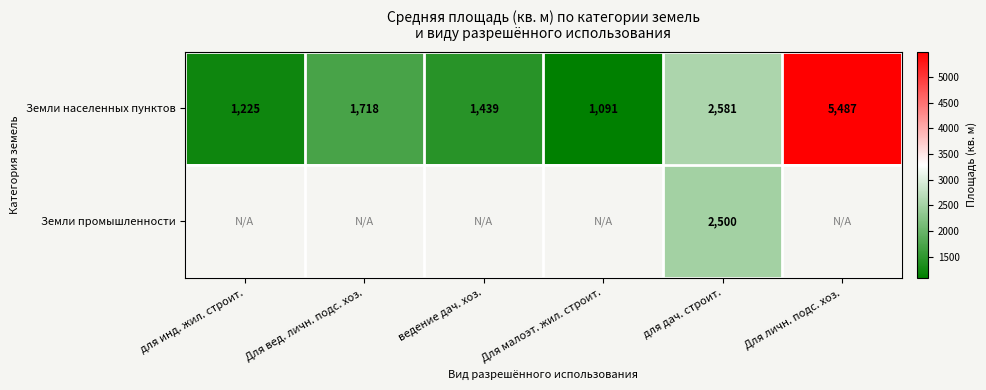

Where is Земли населенных пунктов nearest to the value 3289?

для дач. строит.